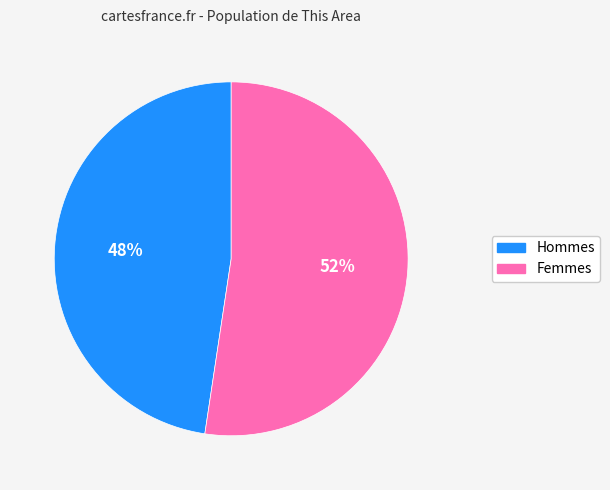

Is there any slice that represents more than half of the pie?

Yes